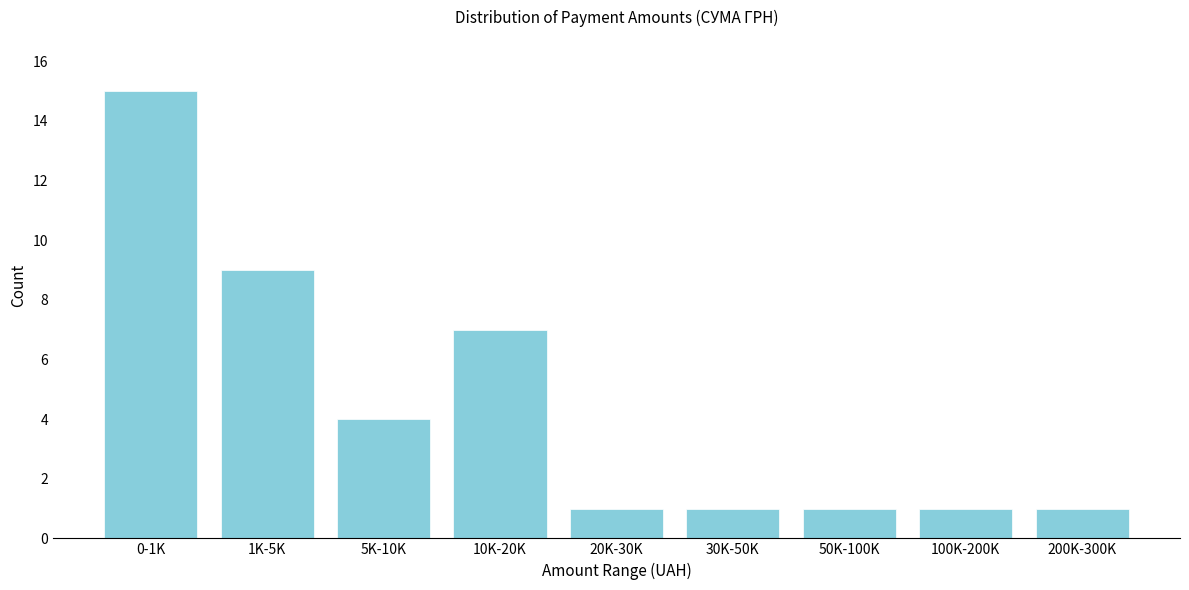

Reading left to right, transcribe all the data shown in this chart.

15	9	4	7	1	1	1	1	1